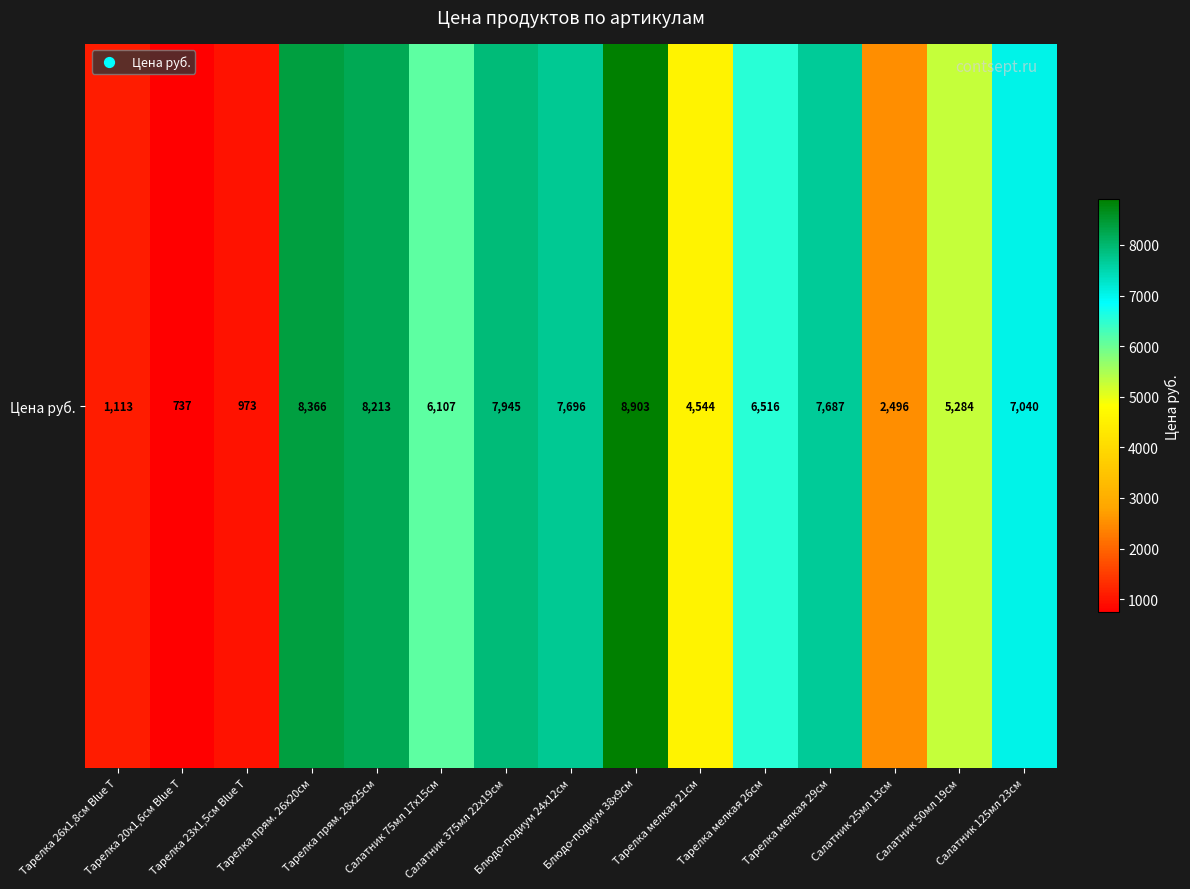

Where does the data first go above 6516?

Тарелка прям. 26х20см